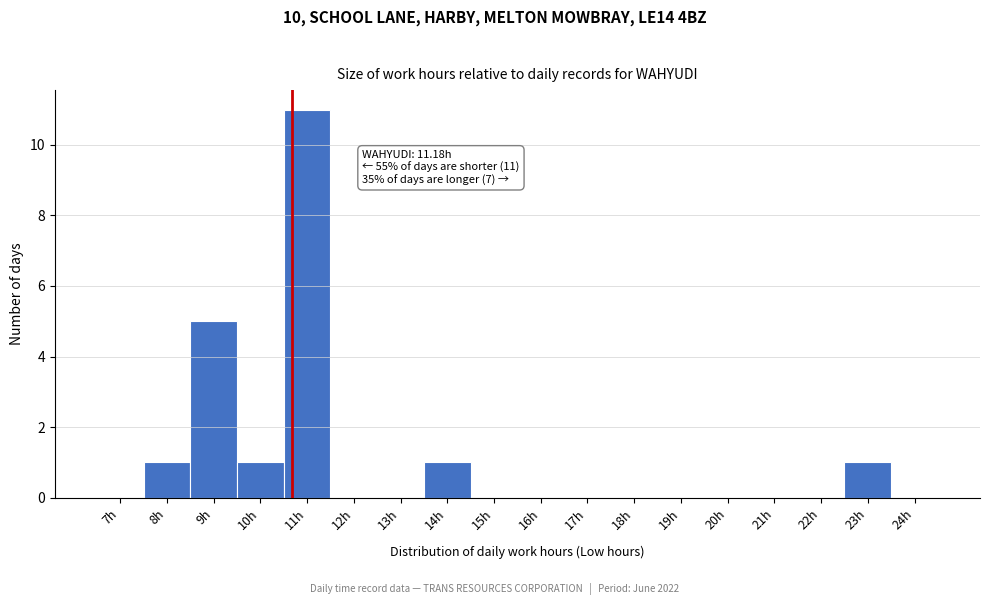

Reading left to right, what are all the values shown in this chart?

7h=0	8h=1	9h=5	10h=1	11h=11	12h=0	13h=0	14h=1	15h=0	16h=0	17h=0	18h=0	19h=0	20h=0	21h=0	22h=0	23h=1	24h=0